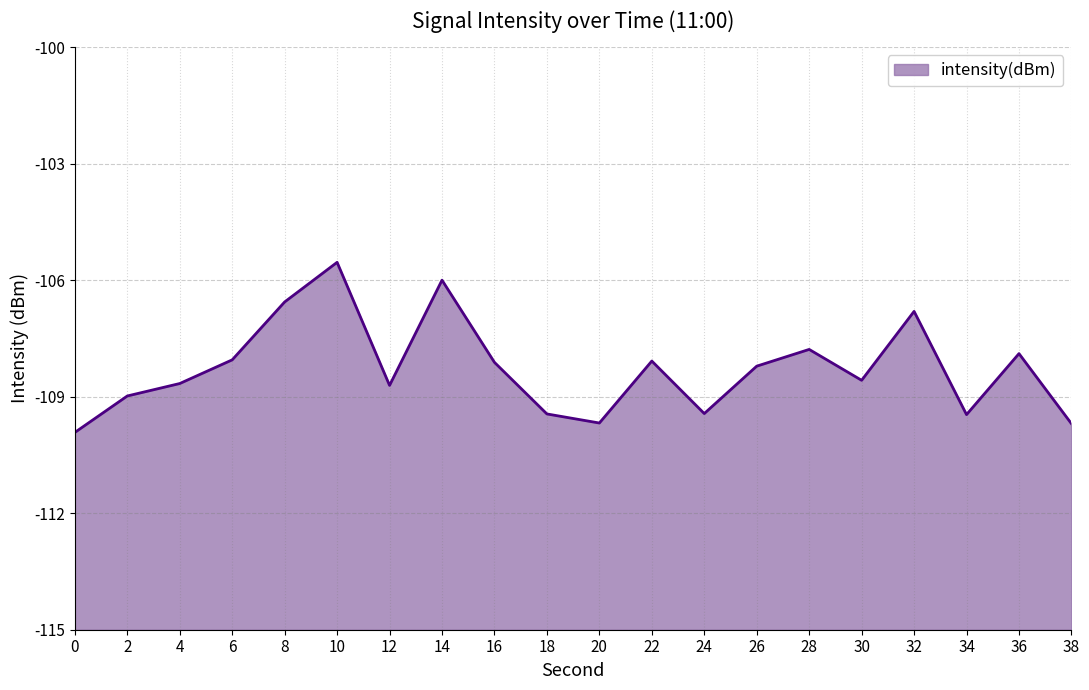

Does the chart display data point markers on the line(s)?

No